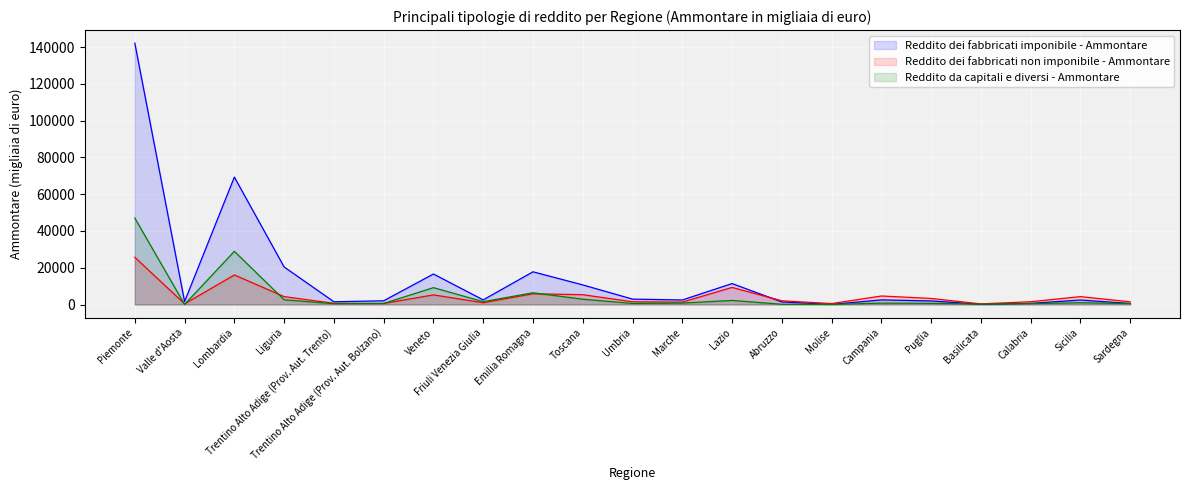

Reading left to right, what are all the values shown in this chart?

Reddito dei fabbricati imponibile - Ammontare (line): Piemonte=142150	Valle d'Aosta=1647	Lombardia=69318	Liguria=20430	Trentino Alto Adige (Prov. Aut. Trento)=1508	Trentino Alto Adige (Prov. Aut. Bolzano)=2031	Veneto=16601	Friuli Venezia Giulia=2521	Emilia Romagna=17796	Toscana=10673	Umbria=2943	Marche=2469	Lazio=11392	Abruzzo=1410	Molise=65	Campania=2520	Puglia=1957	Basilicata=137	Calabria=640	Sicilia=2455	Sardegna=573
Reddito dei fabbricati non imponibile - Ammontare (line): Piemonte=25691	Valle d'Aosta=355	Lombardia=16086	Liguria=4301	Trentino Alto Adige (Prov. Aut. Trento)=661	Trentino Alto Adige (Prov. Aut. Bolzano)=574	Veneto=5241	Friuli Venezia Giulia=973	Emilia Romagna=5852	Toscana=5347	Umbria=1500	Marche=1299	Lazio=9294	Abruzzo=2035	Molise=521	Campania=4638	Puglia=3303	Basilicata=344	Calabria=1533	Sicilia=4301	Sardegna=1481
Reddito da capitali e diversi - Ammontare (line): Piemonte=47026	Valle d'Aosta=32	Lombardia=28930	Liguria=2588	Trentino Alto Adige (Prov. Aut. Trento)=437	Trentino Alto Adige (Prov. Aut. Bolzano)=580	Veneto=9176	Friuli Venezia Giulia=1563	Emilia Romagna=6395	Toscana=2893	Umbria=592	Marche=790	Lazio=2228	Abruzzo=131	Molise=53	Campania=762	Puglia=634	Basilicata=210	Calabria=462	Sicilia=975	Sardegna=493